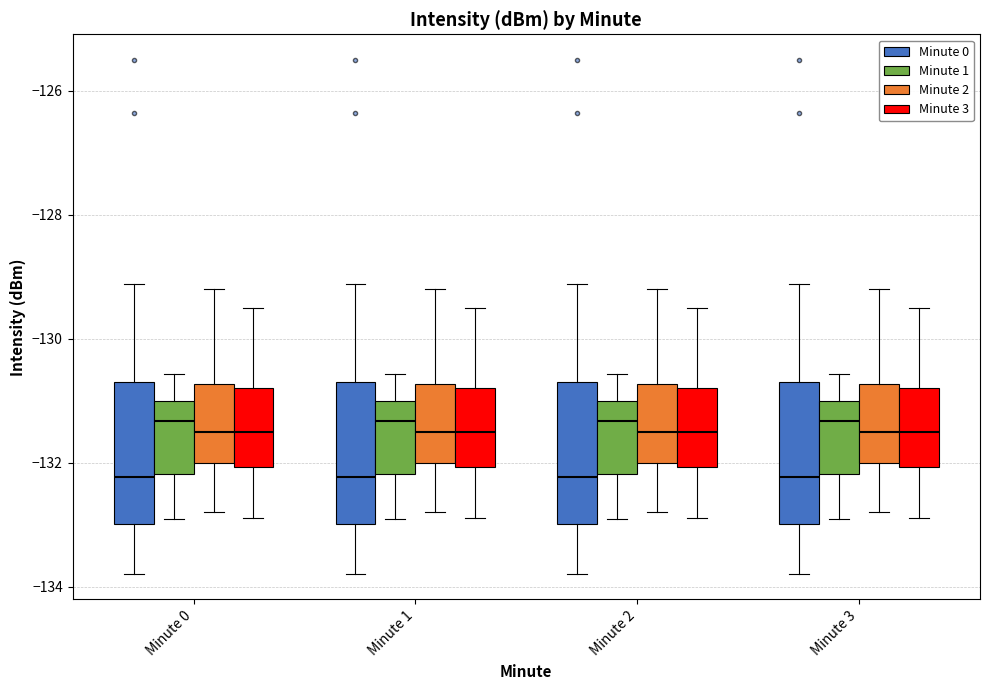

Where is the lower edge of the box for Minute 2 (Minute 0) on the y-axis? The values are not printed on the chart, so give them approximately, as read against the axis.

-133.0